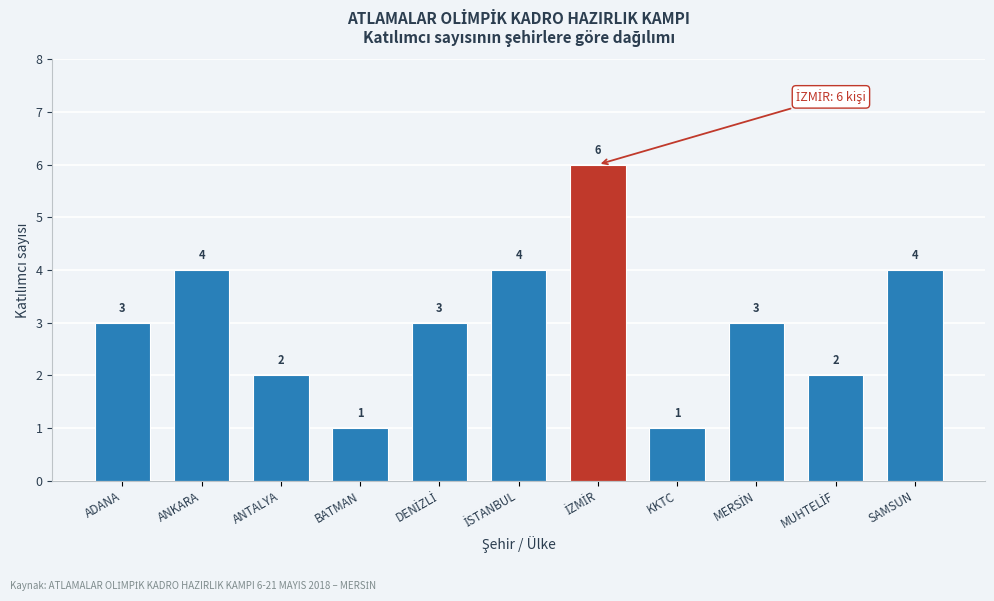

Reading left to right, what are all the values shown in this chart?

3	4	2	1	3	4	6	1	3	2	4